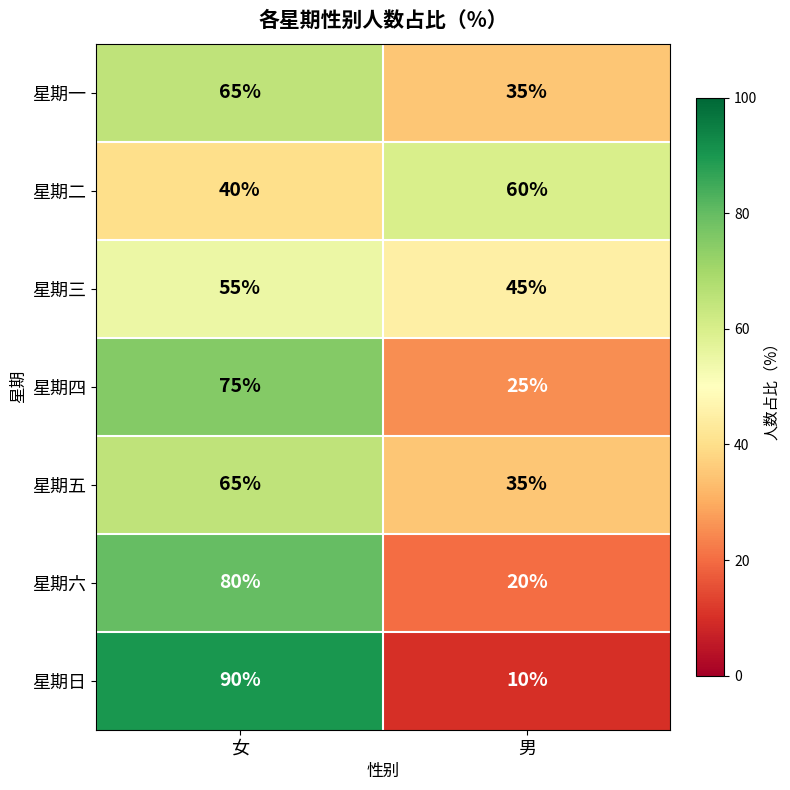

Read the 星期三 value at 女.

55